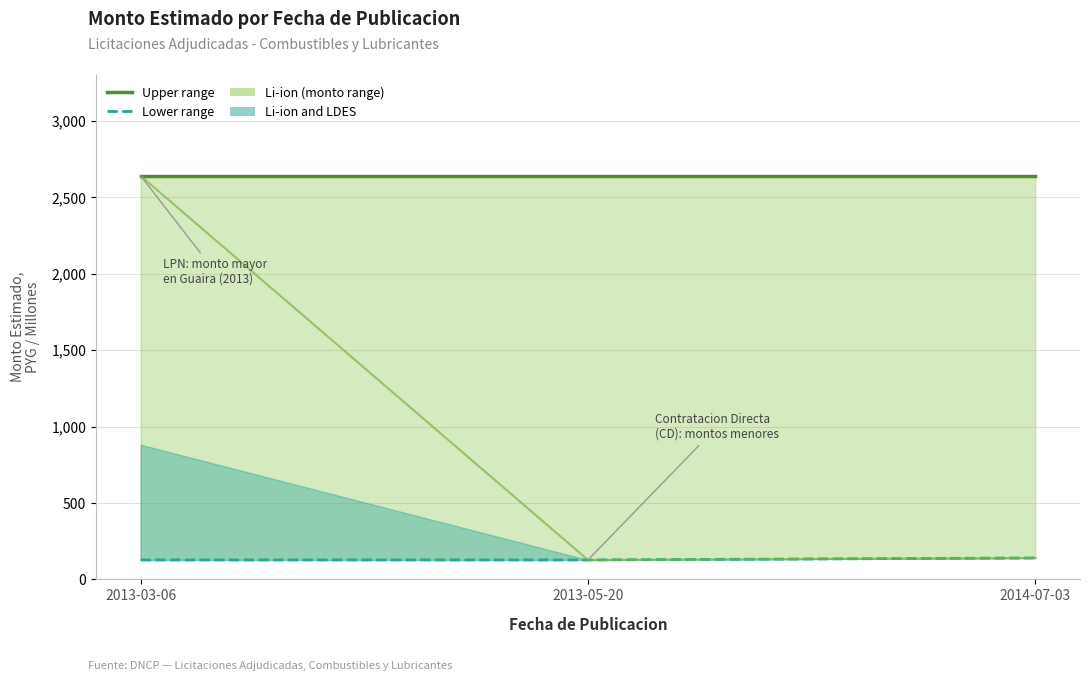

What is the total value across all series at 2013-05-20?

2895.6